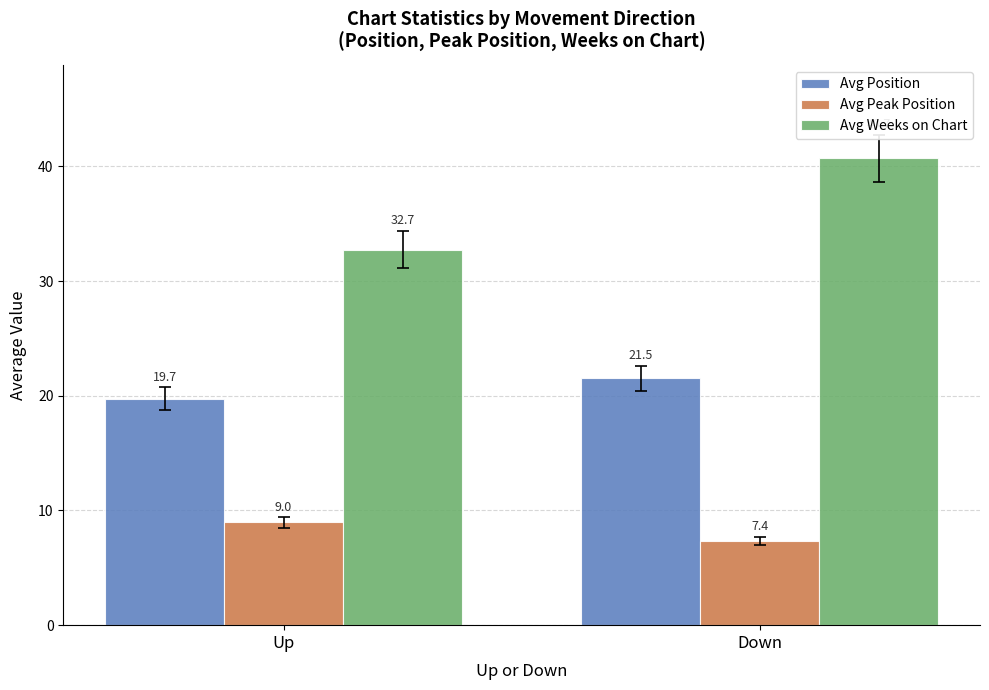

What is the value of the Avg Peak Position bar at the 1st from the left?

9.0